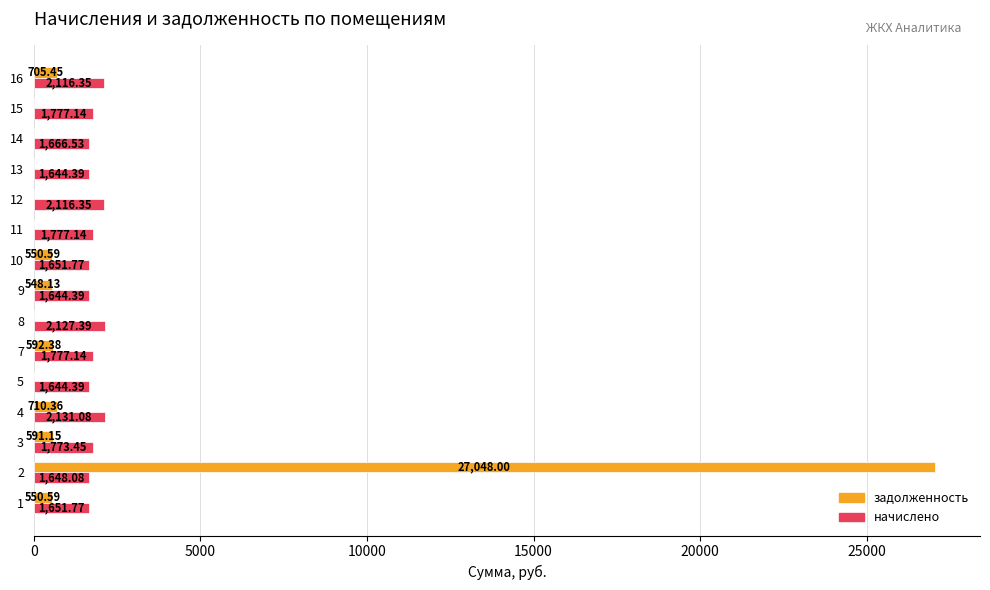

Is the value of задолженность at 16 greater than the value of начислено at 9?

No